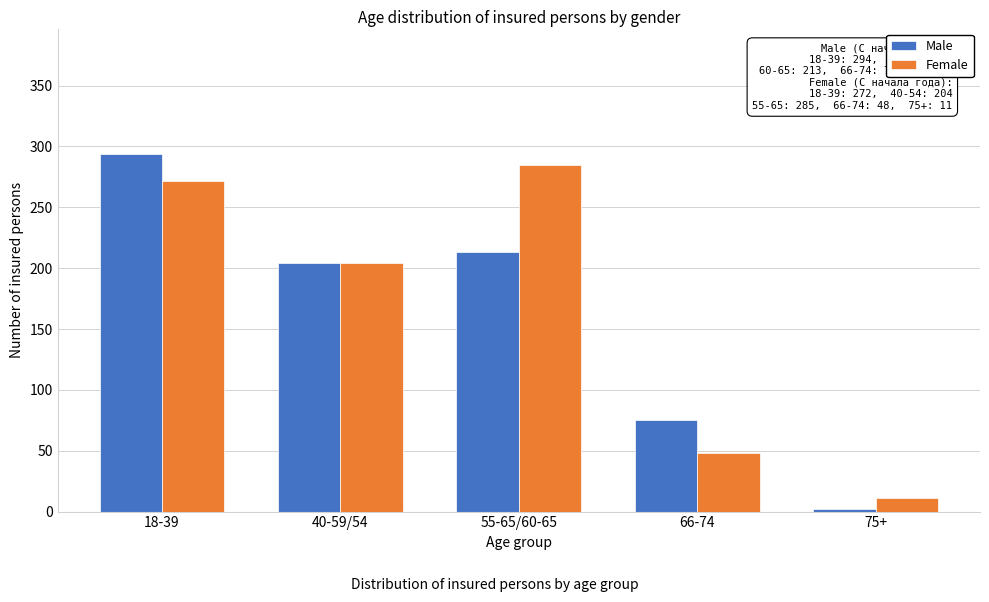

Reading left to right, what are all the values shown in this chart?

Male: 18-39=294	40-59/54=204	55-65/60-65=213	66-74=75	75+=2
Female: 18-39=272	40-59/54=204	55-65/60-65=285	66-74=48	75+=11